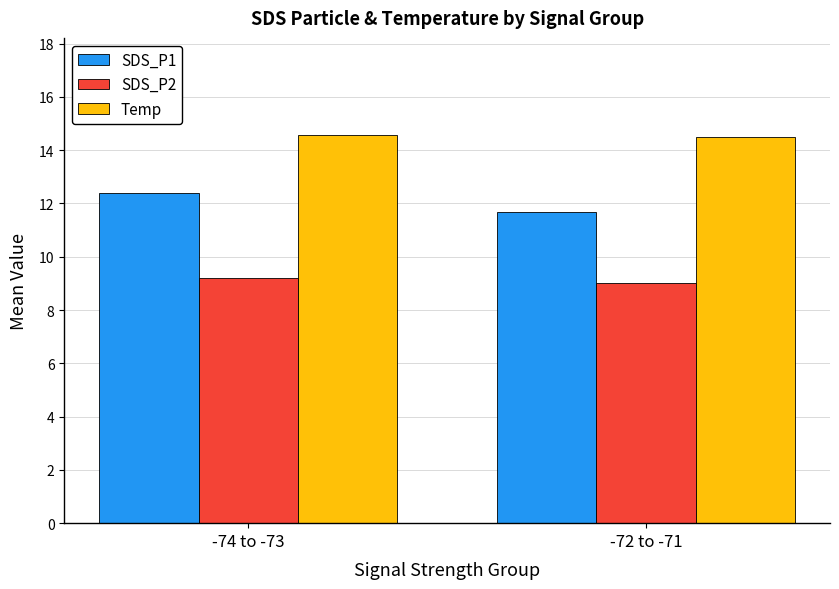

Does the chart contain stacked bars?

No